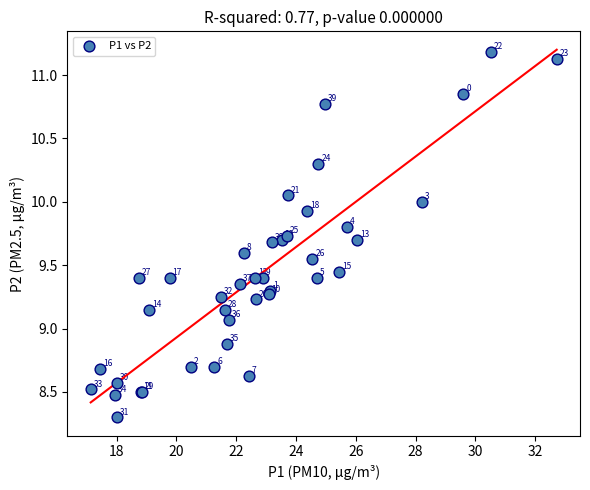

What Y value in the scatter plot is closest to 9?

9.1